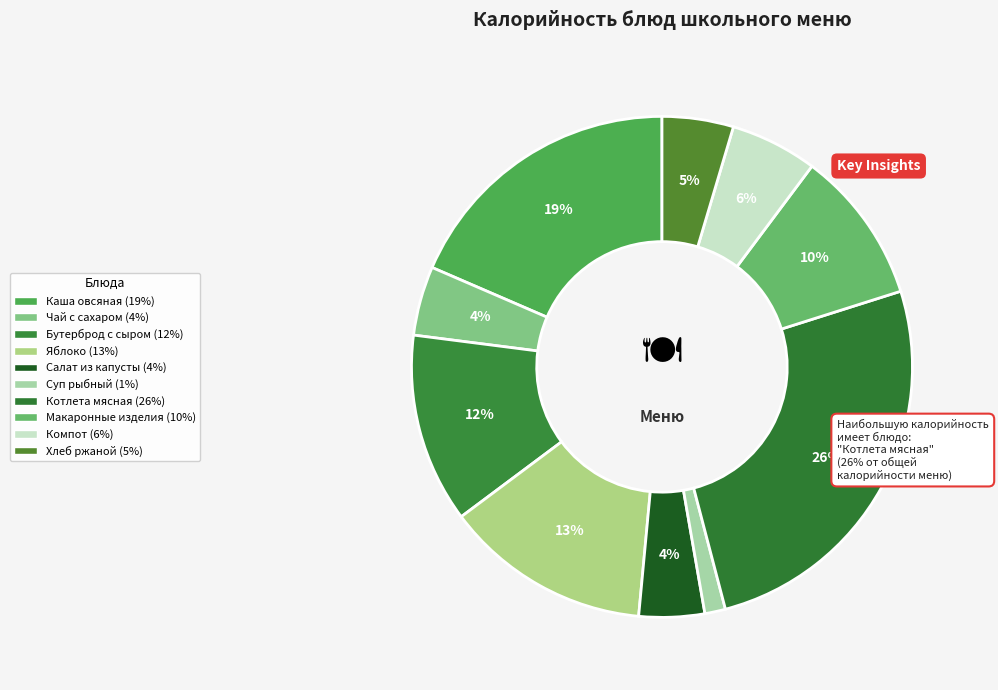

How many slices are in this pie chart?

10